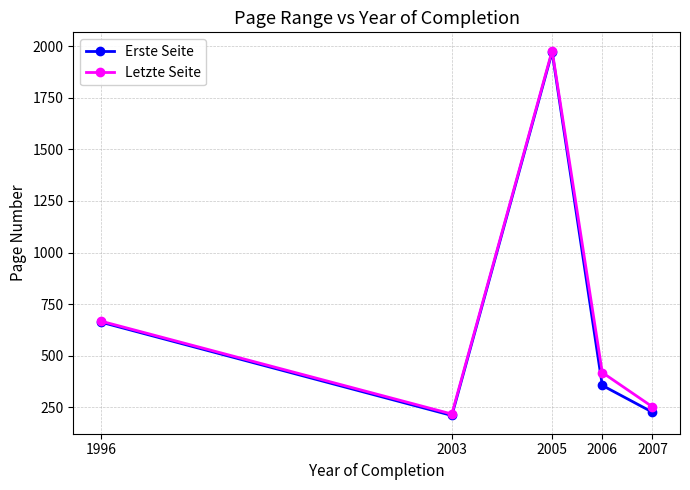

What is the total value across all series at 2003?

429.0